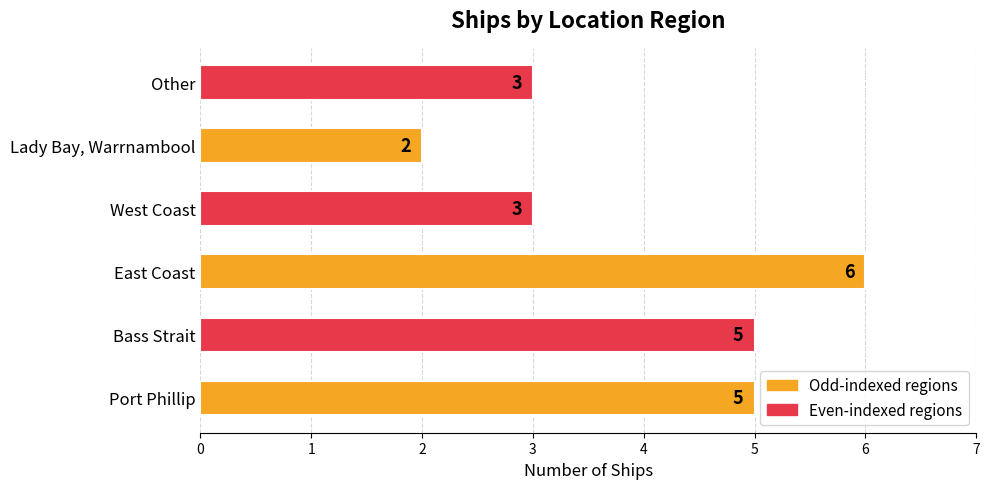

Reading right to left, extract all data points from this chart.

Other=3	Lady Bay, Warrnambool=2	West Coast=3	East Coast=6	Bass Strait=5	Port Phillip=5